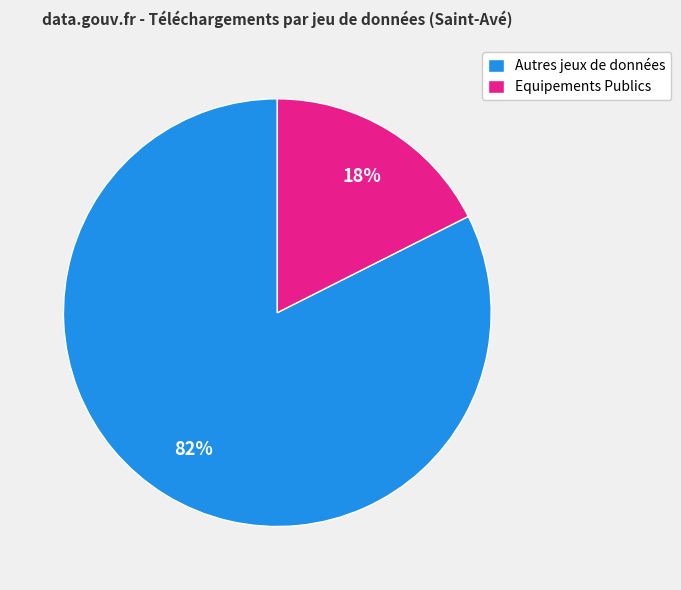

What is the smallest slice in the pie chart?

Equipements Publics